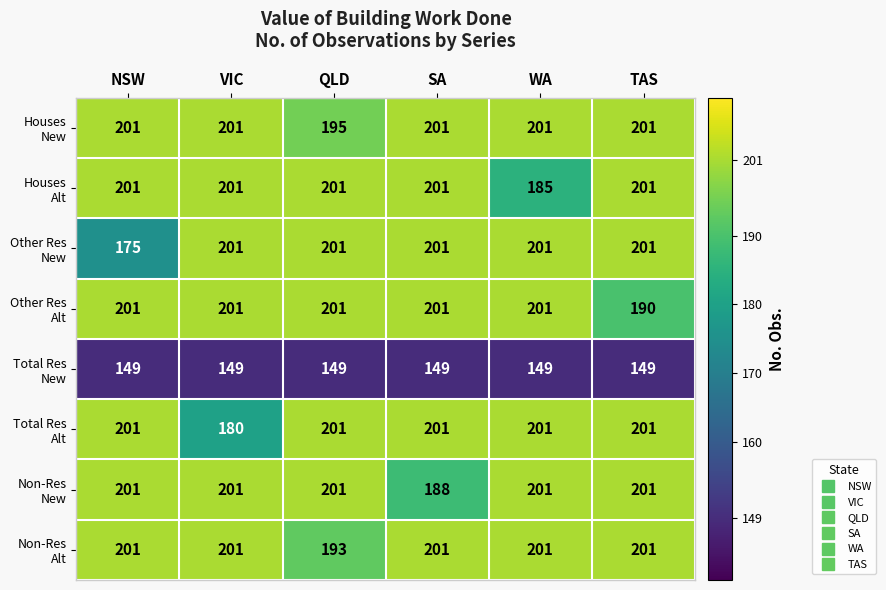

What is the spread (max minus min) of values at WA?

52